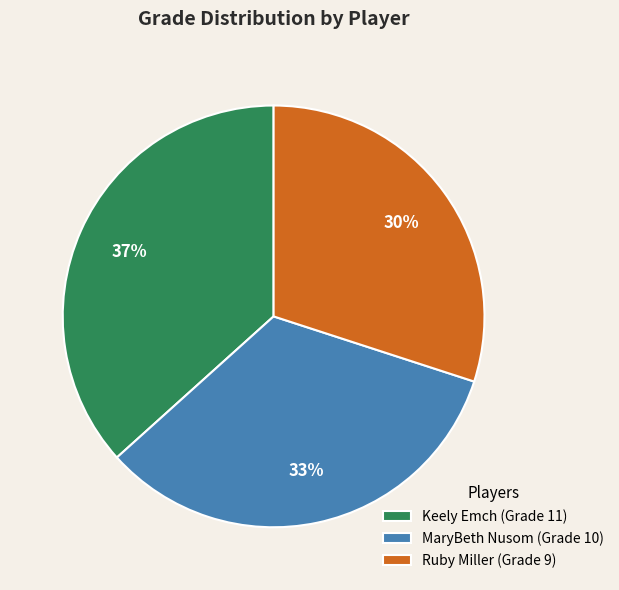

Does Ruby Miller represent more than half of the total?

No